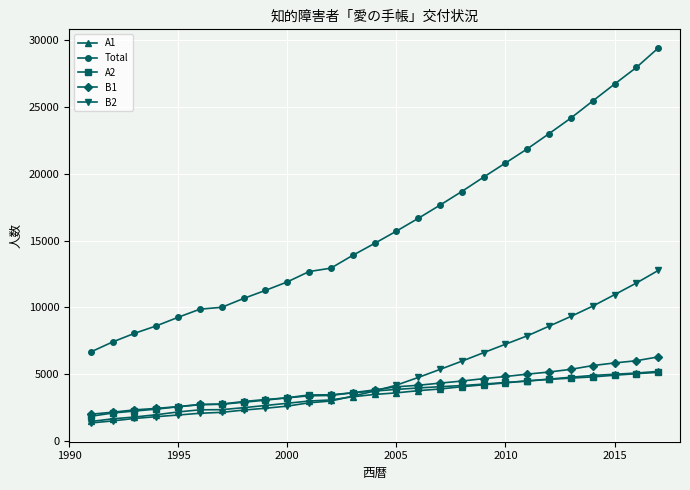

True or false: Total and A1 cross at least once.

False